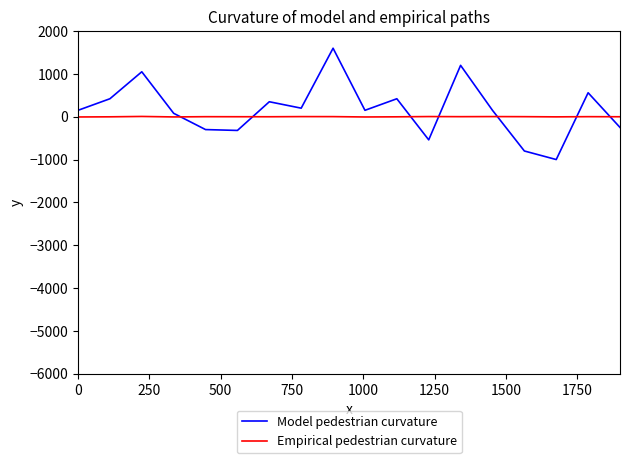

Which series has the widest spread of values?

Model pedestrian curvature